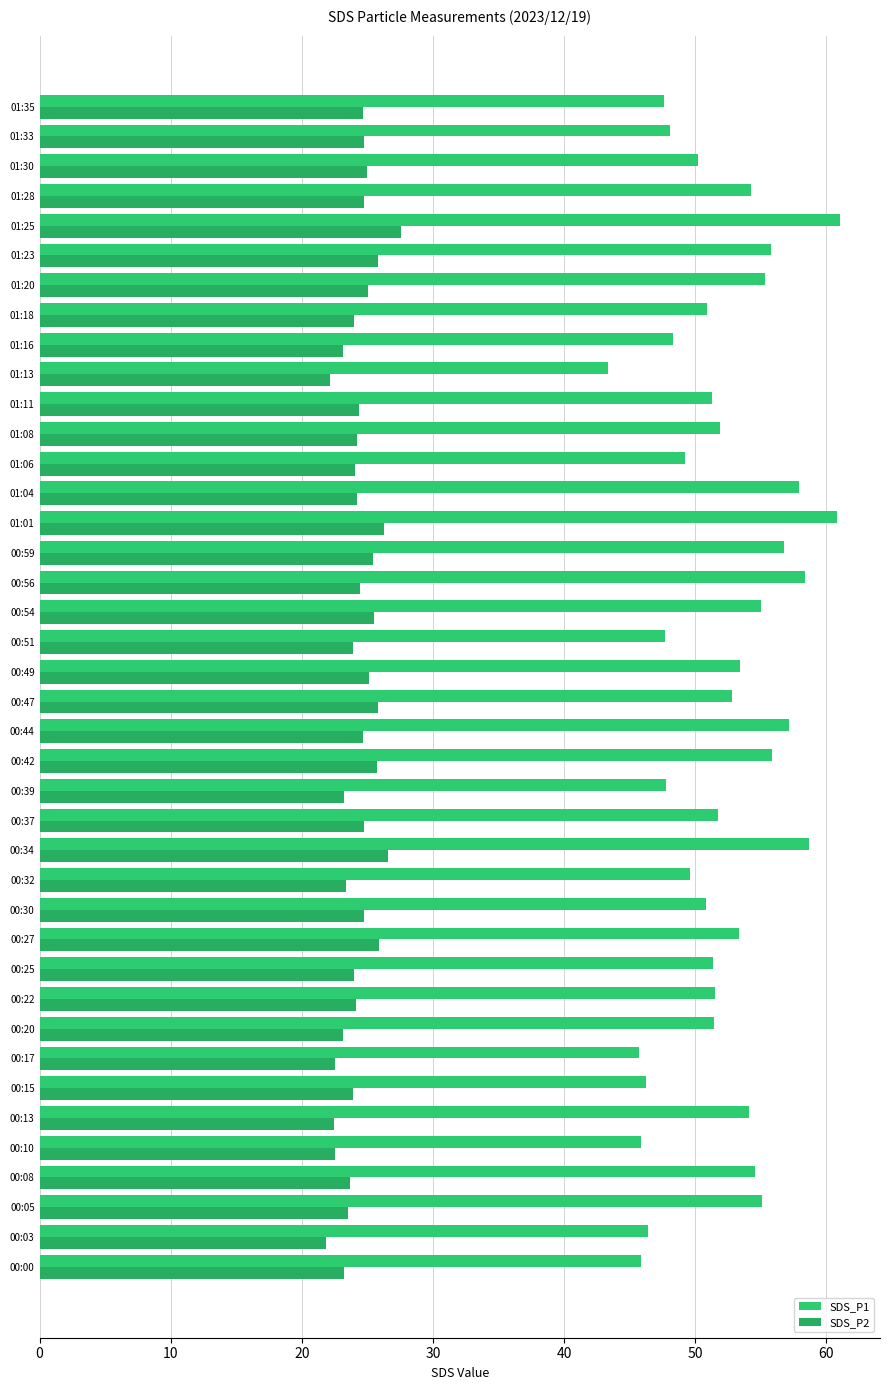

Rank the series by their average value, from lowest to highest.

SDS_P2, SDS_P1